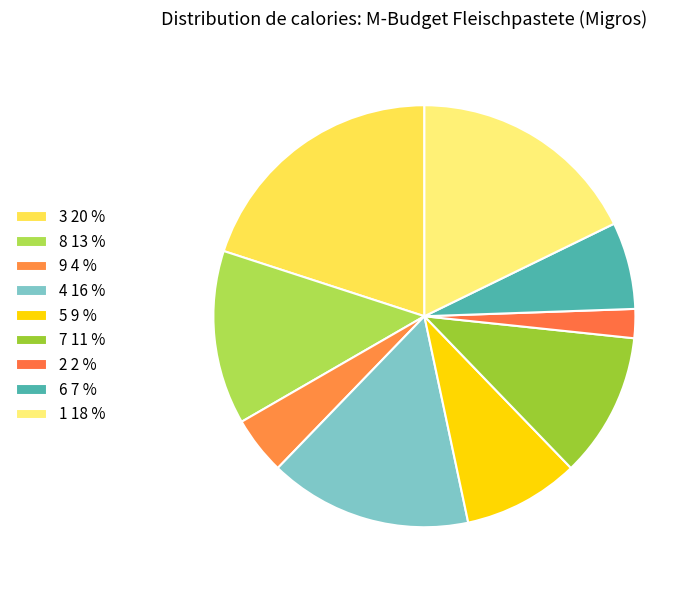

Count the number of slices in the pie.

9